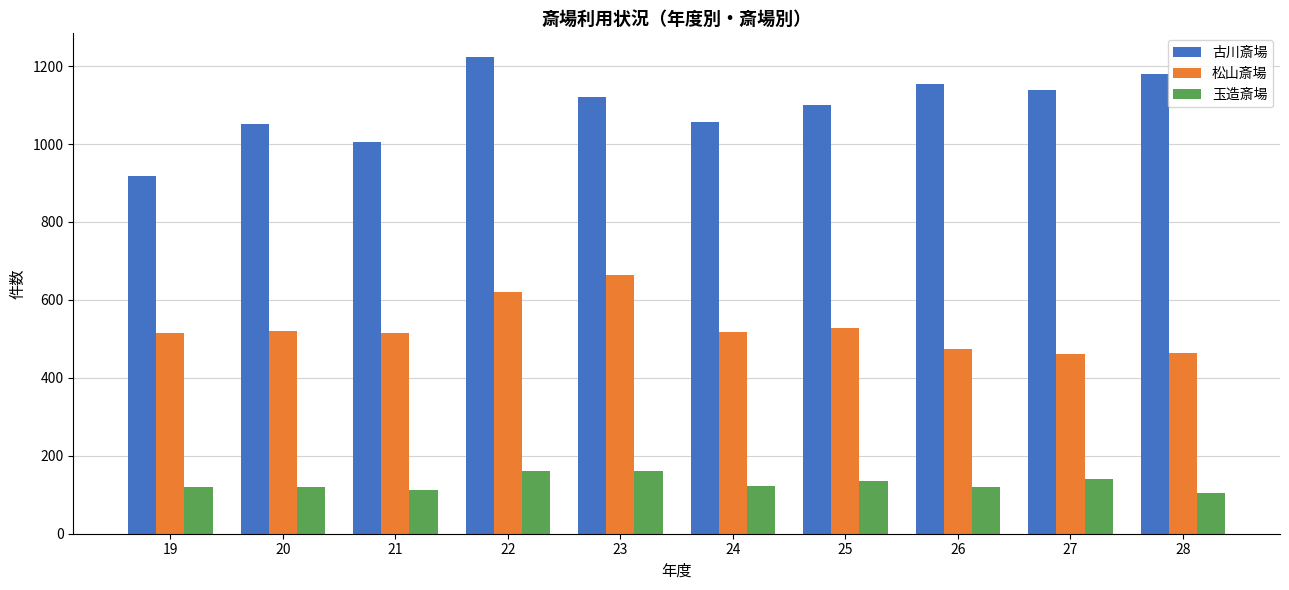

Rank the series at 27 from lowest to highest value.

玉造斎場, 松山斎場, 古川斎場